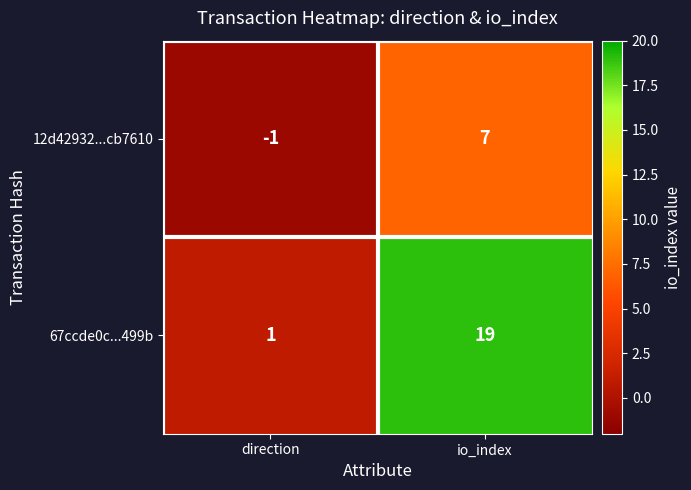

At which label is 12d42932...cb7610 closest to 3?

direction